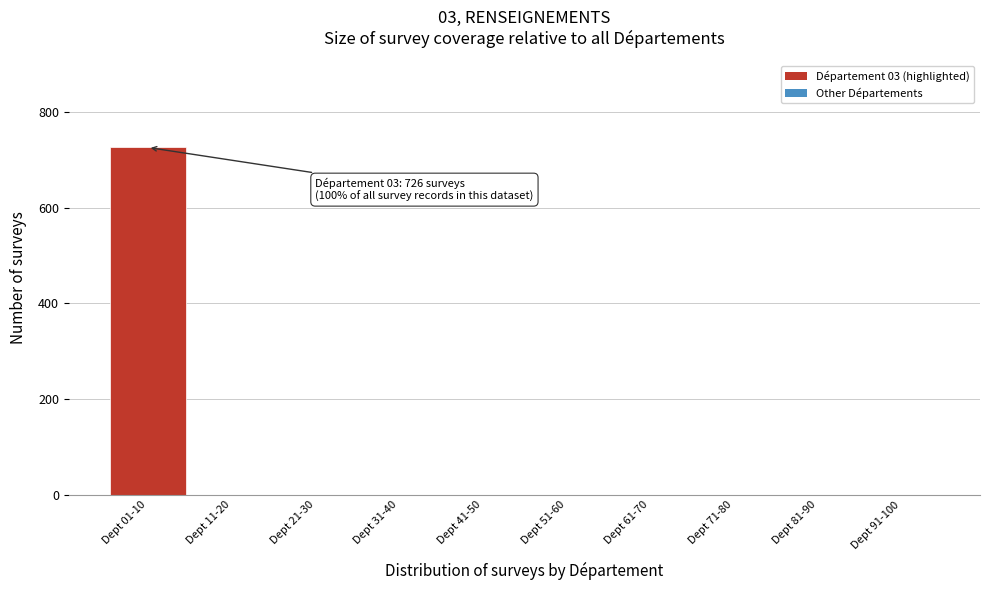

Reading right to left, extract all data points from this chart.

Dept 91-100=0	Dept 81-90=0	Dept 71-80=0	Dept 61-70=0	Dept 51-60=0	Dept 41-50=0	Dept 31-40=0	Dept 21-30=0	Dept 11-20=0	Dept 01-10=726